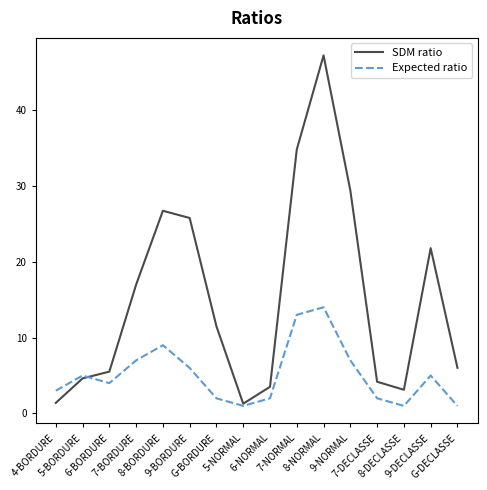

What is the average value of the Expected ratio series?

5.1